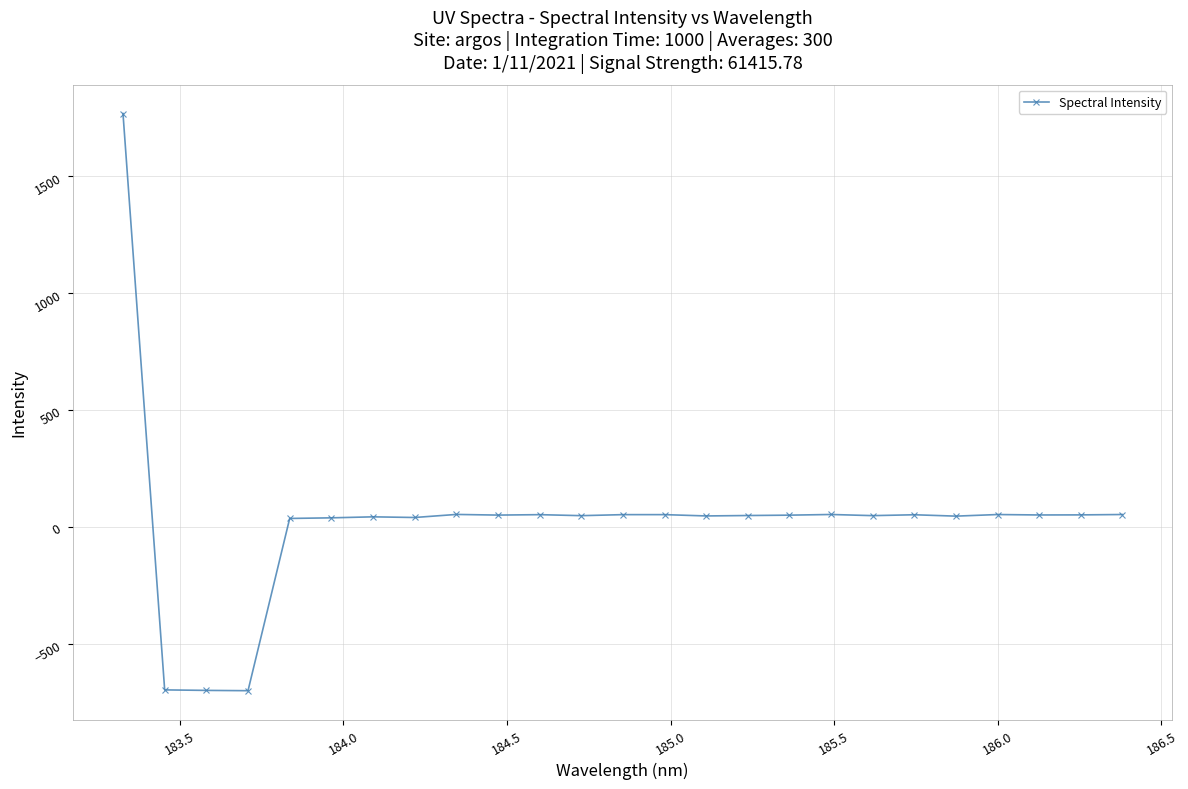

What is the sum of all values?

693.1